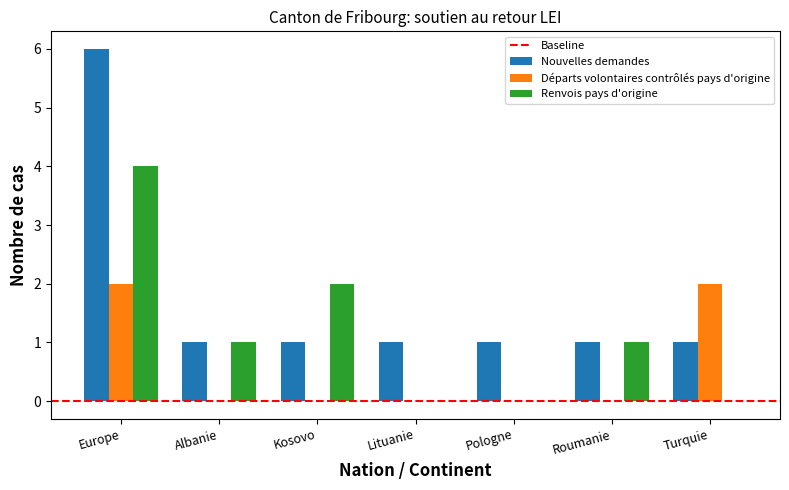

What is the approximate value of Nouvelles demandes at Albanie?

1